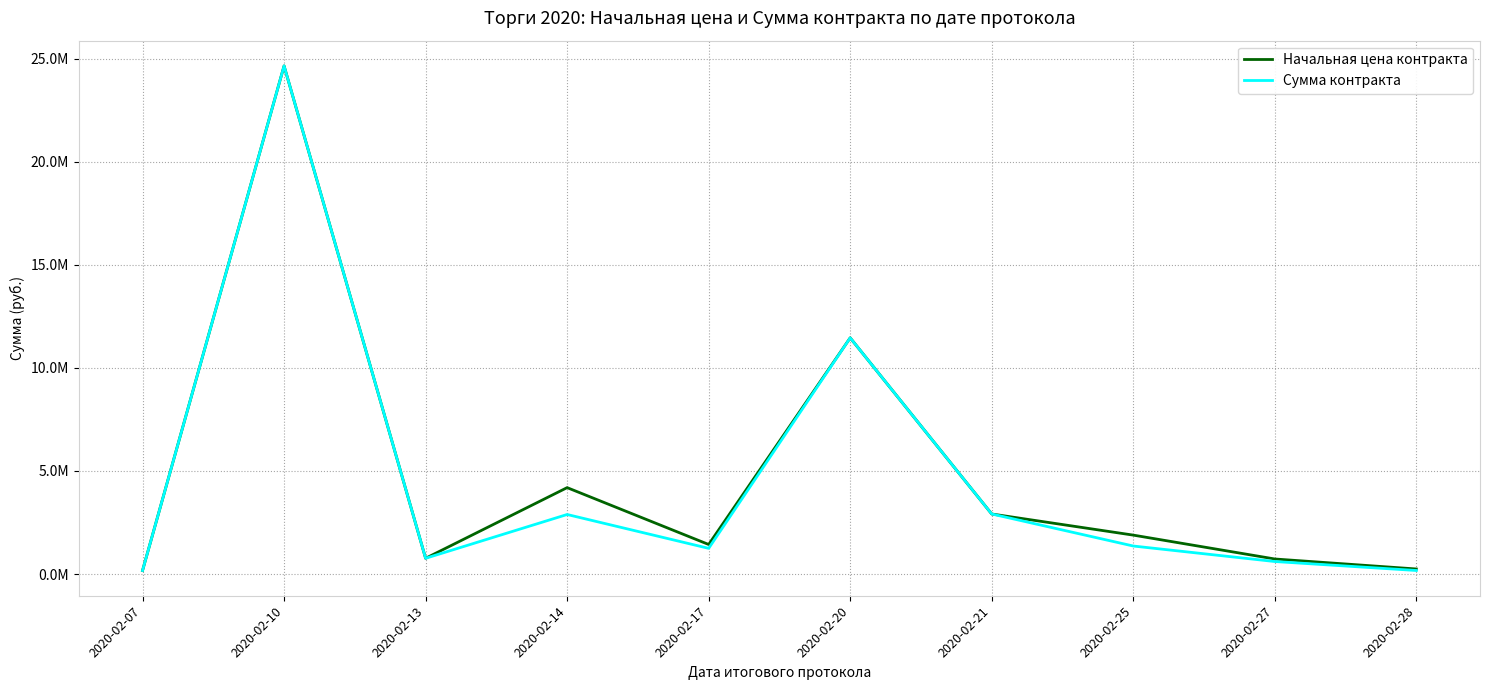

List the labels in order of Сумма контракта value, largest first.

2020-02-10, 2020-02-20, 2020-02-21, 2020-02-14, 2020-02-25, 2020-02-17, 2020-02-13, 2020-02-27, 2020-02-28, 2020-02-07